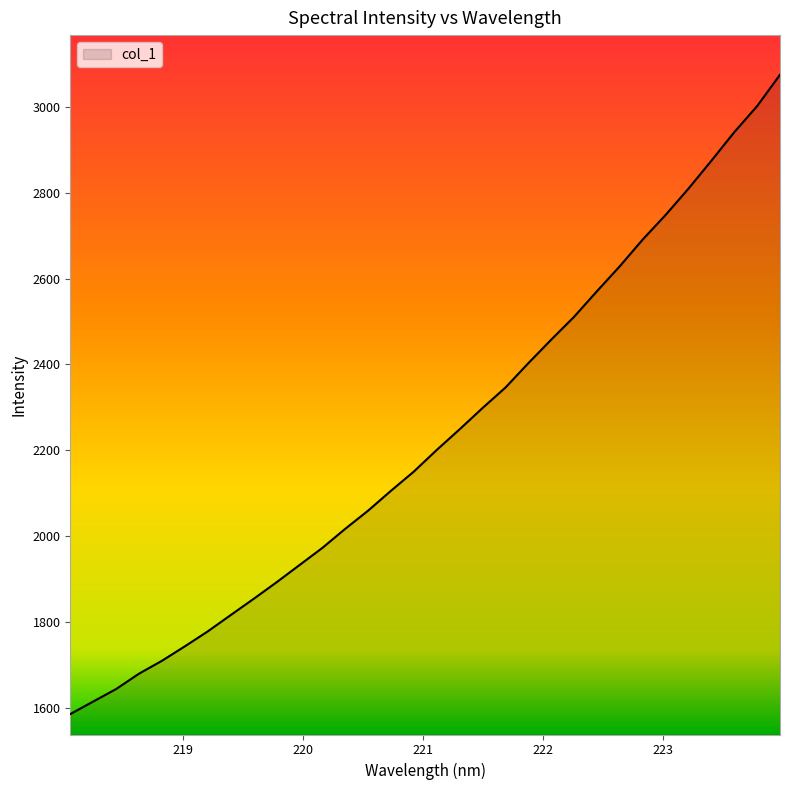

What is the average value?

2230.3